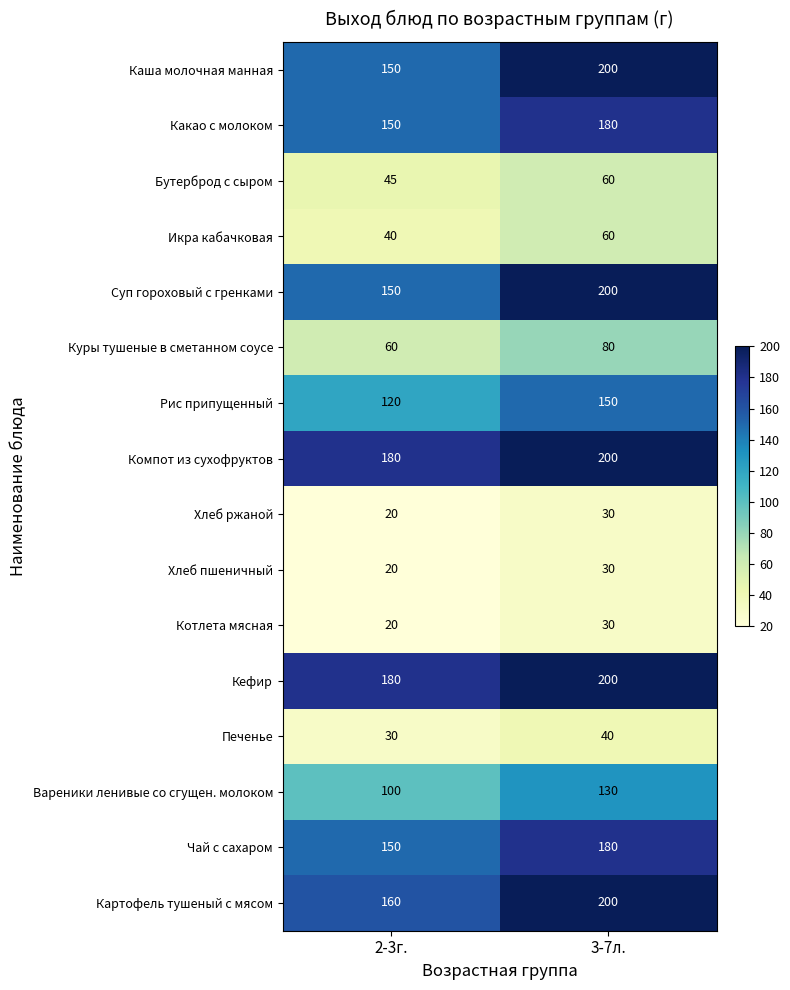

What is the spread (max minus min) of values at 3-7л.?

170